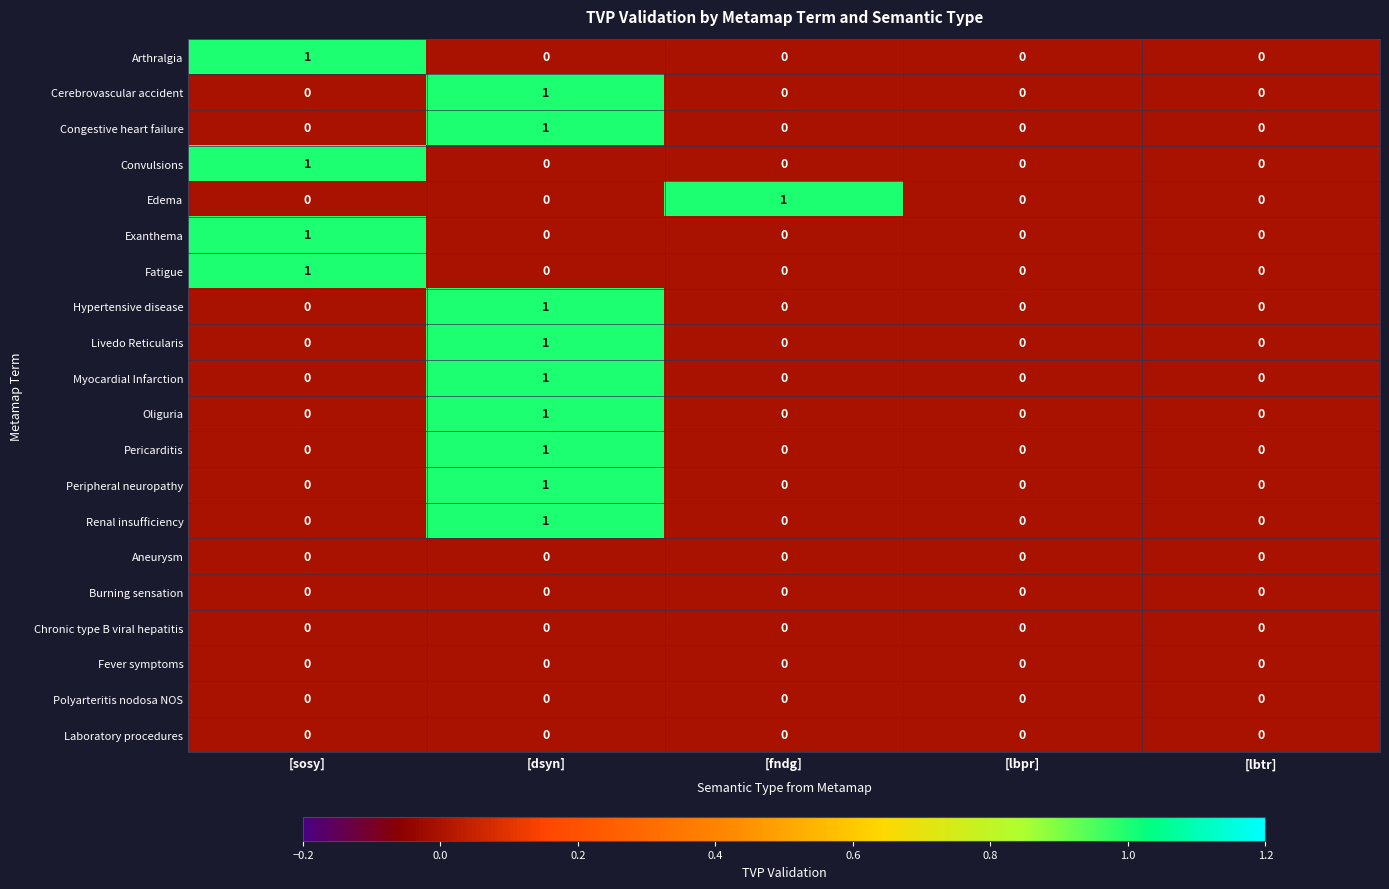

Is the value of Cerebrovascular accident at [dsyn] greater than the value of Pericarditis at [fndg]?

Yes